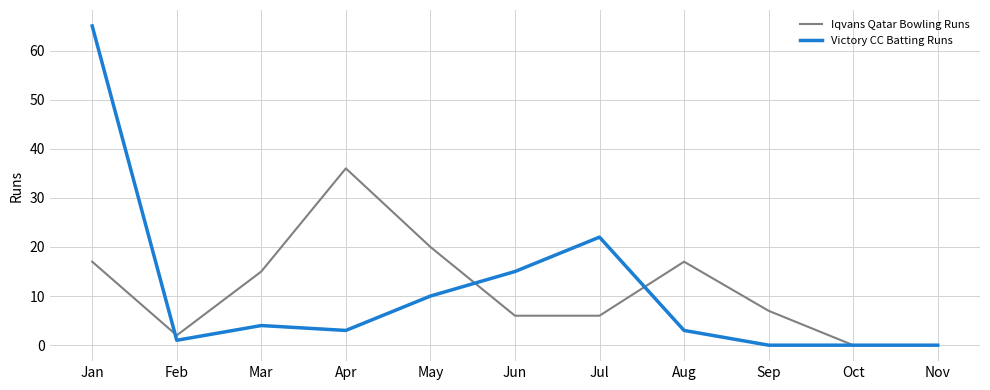

Rank the series at Feb from highest to lowest value.

Iqvans Qatar Bowling Runs, Victory CC Batting Runs